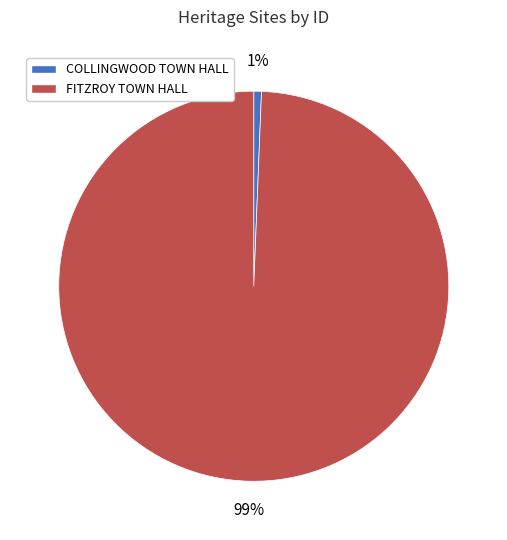

Count the number of slices in the pie.

2